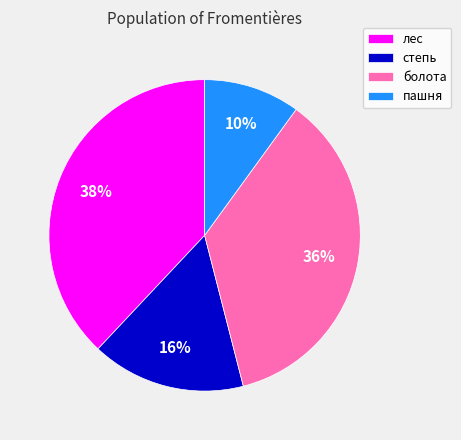

To the nearest percent, what portion does пашня represent?

10%